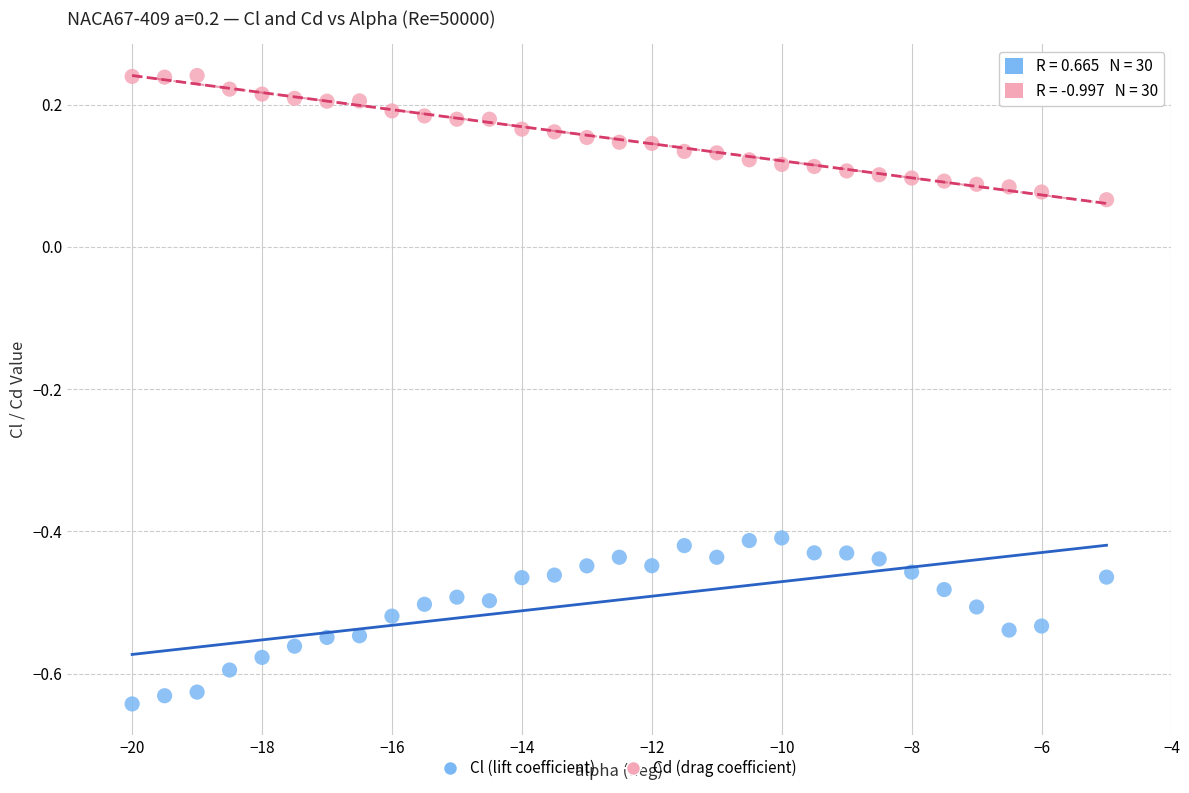

Which series reaches the minimum Y coordinate?

Cl (lift coefficient)